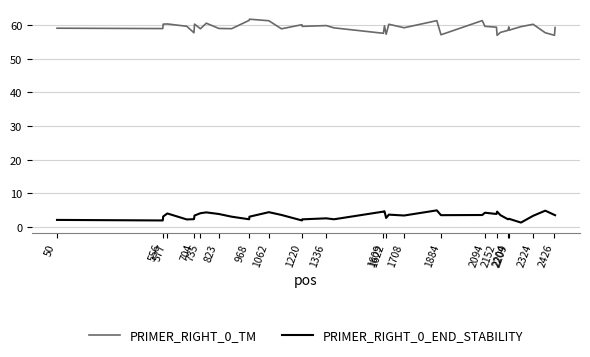

True or false: PRIMER_RIGHT_0_END_STABILITY has more than 2 interior local peaks.

True